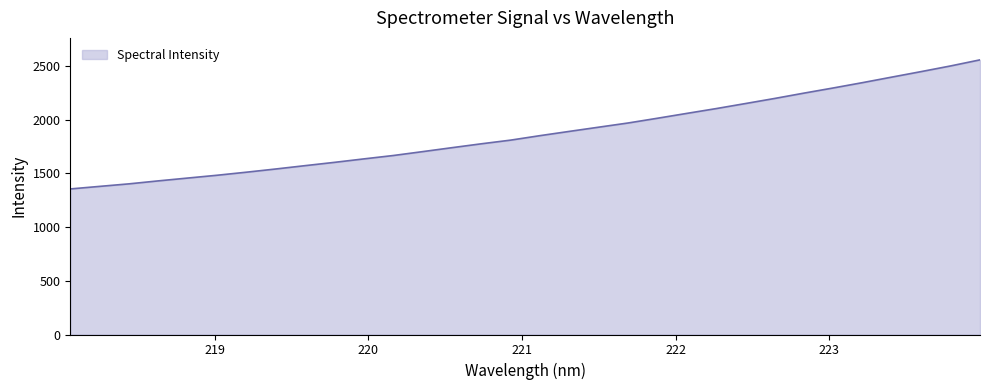

What is the maximum value shown in the chart?

2556.6